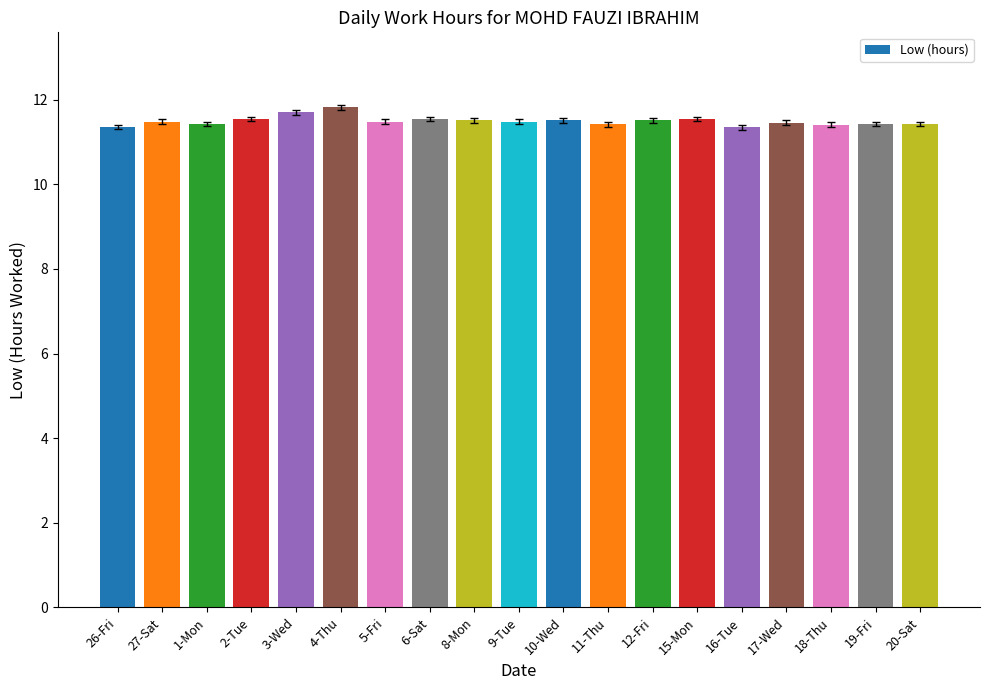

Which label corresponds to the largest value in the chart?

4-Thu